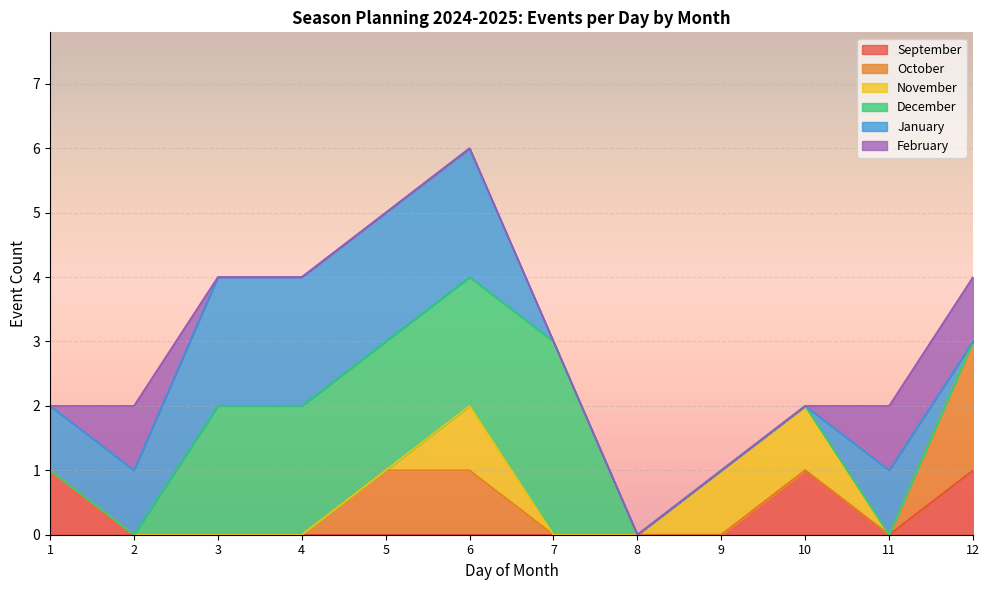

Does the chart display data point markers on the line(s)?

No